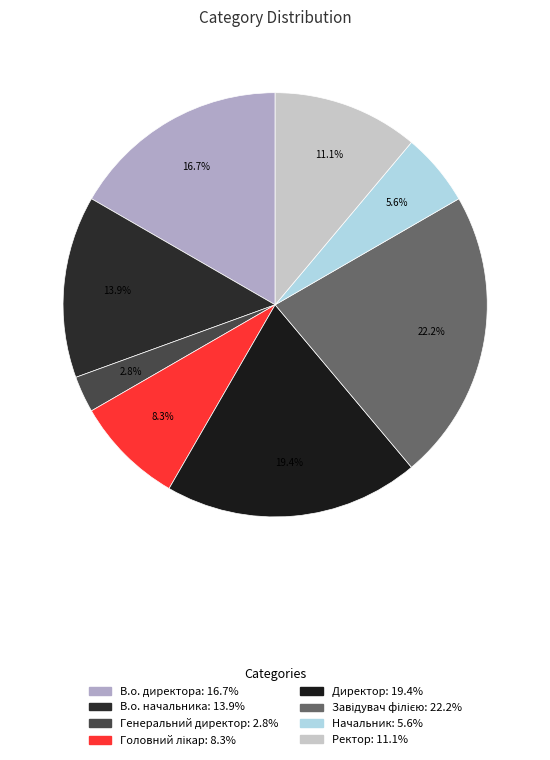

Rank the categories by value from lowest to highest.

Генеральний директор, Начальник, Головний лікар, Ректор, В.о. начальника, В.о. директора, Директор, Завідувач філією